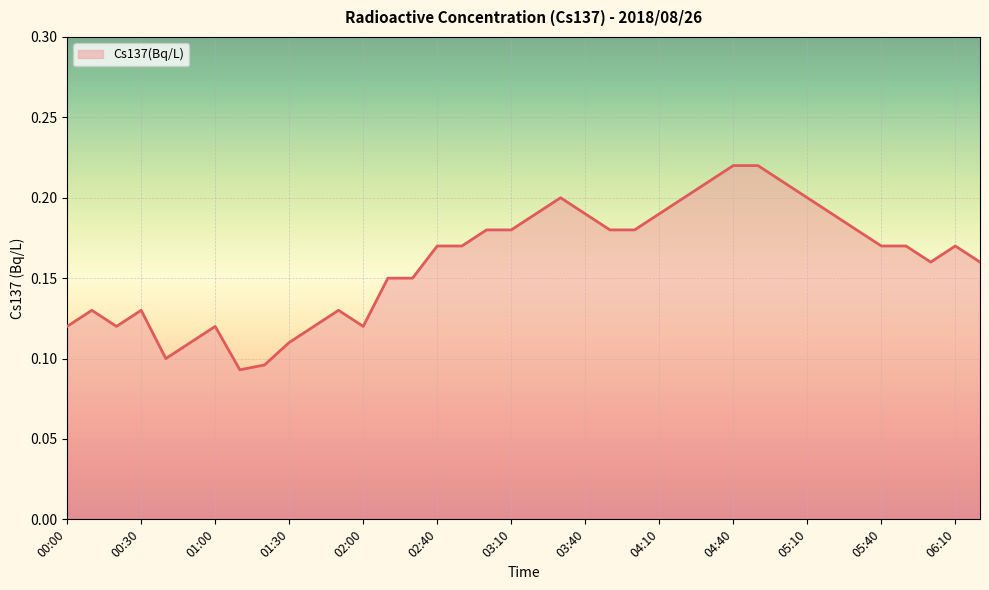

How many lines are shown in the chart?

1